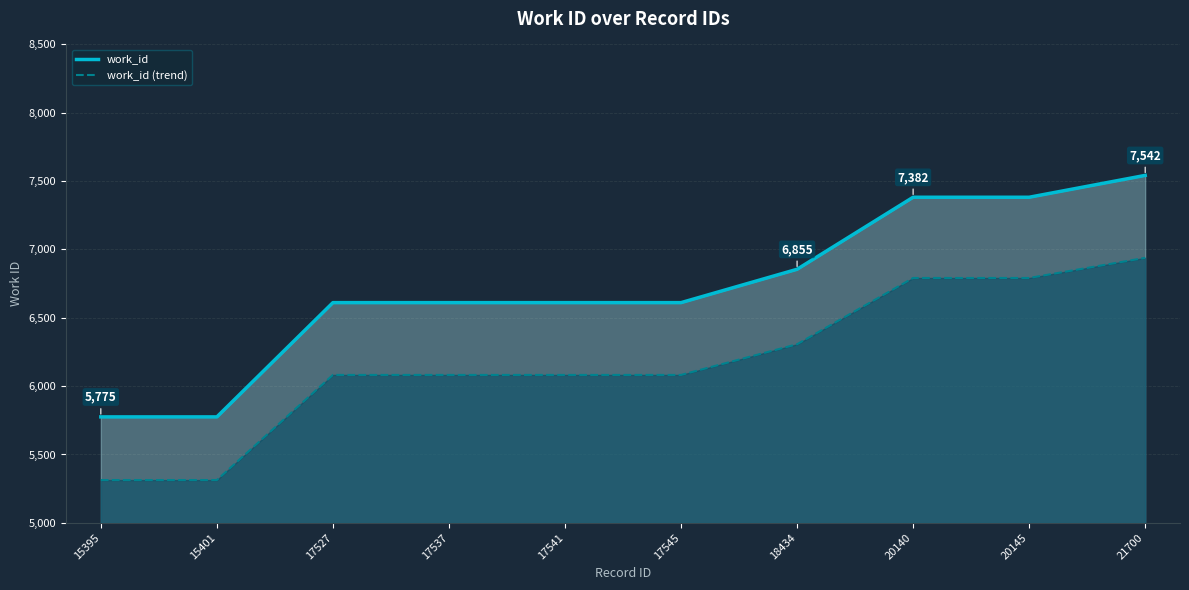

What is the difference between the work_id values at 15395 and 17545?

836.0